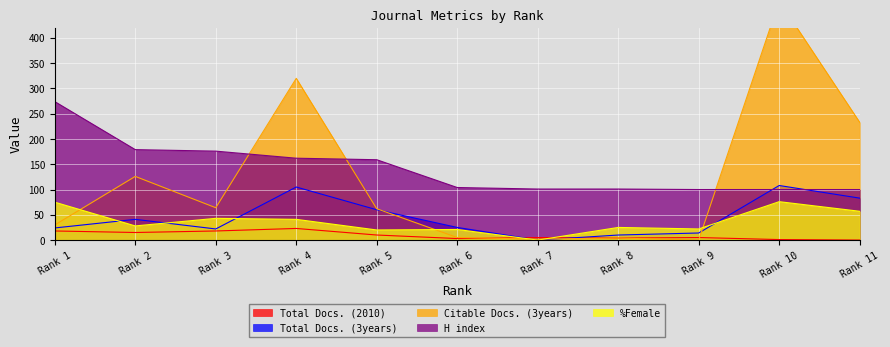

How many values in the Citable Docs. (3years) series are below 62?

5